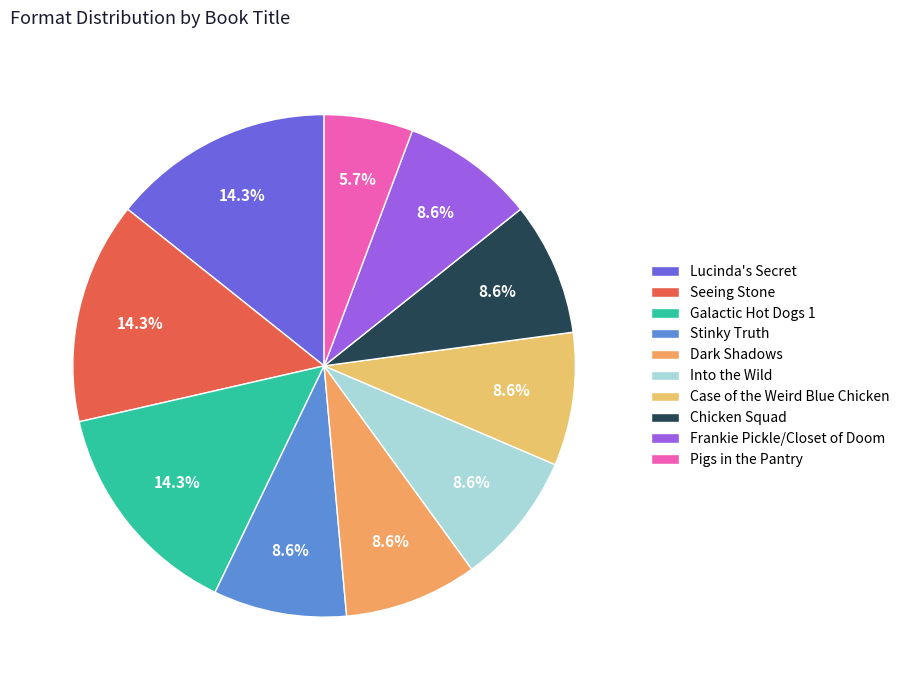

Is there any slice that represents more than half of the pie?

No